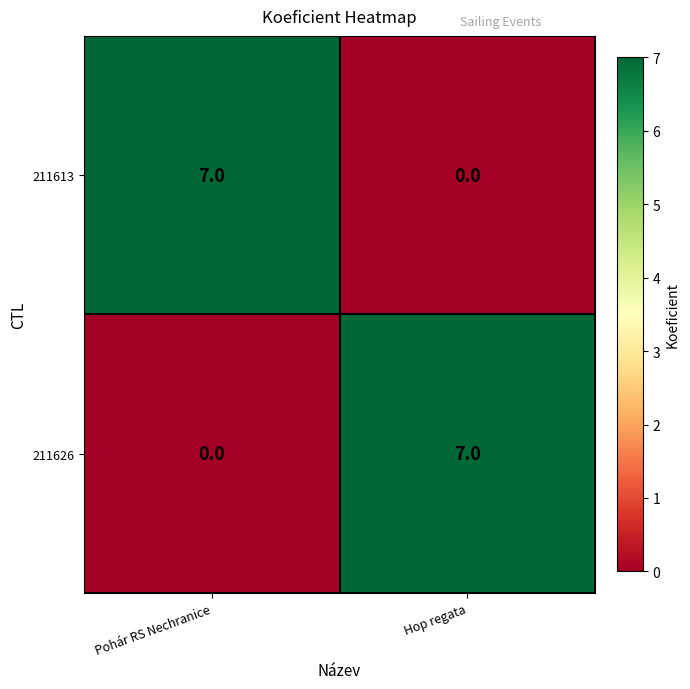

Rank the series at Hop regata from lowest to highest value.

211613, 211626